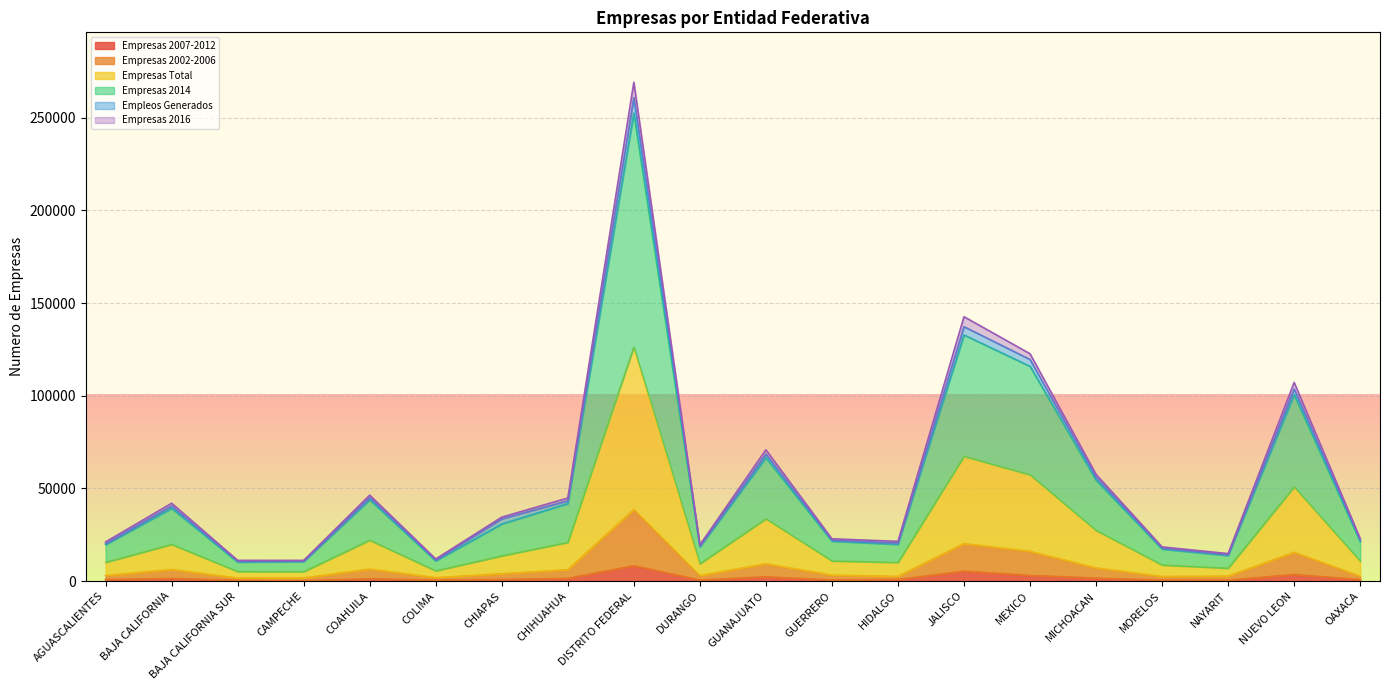

Between COLIMA and COAHUILA, which is larger?

COAHUILA